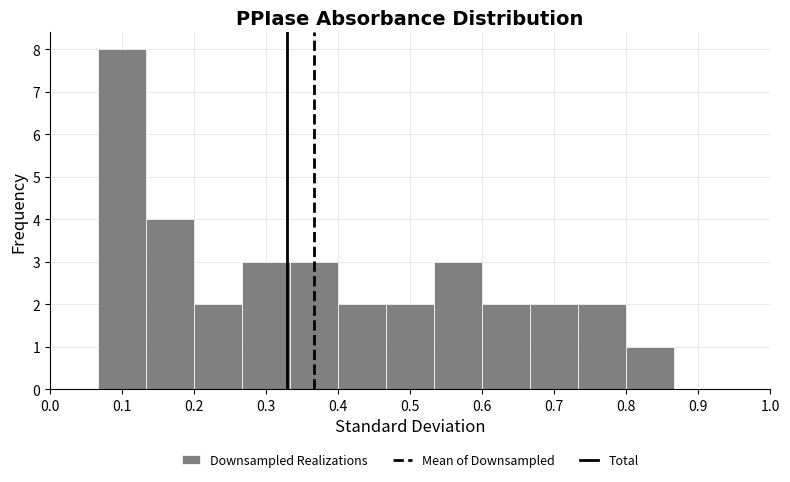

What is the height of the bar covering 0.27 to 0.33 on the x-axis? Neither the bar edges nor the heights are printed on the chart, so give them approximately, as read against the axes.

3